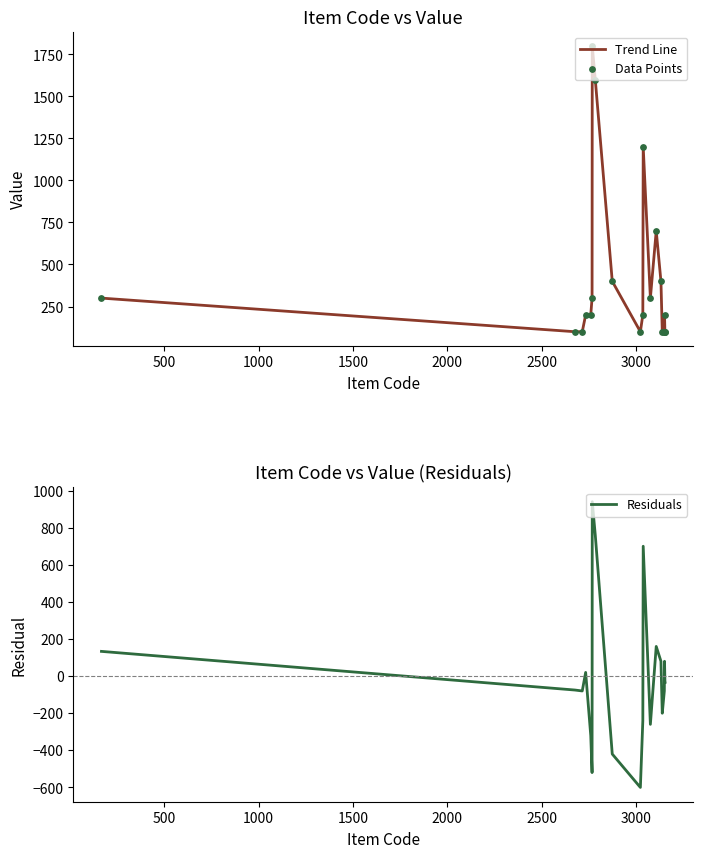

Which series contains the highest Y value?

Trend Line